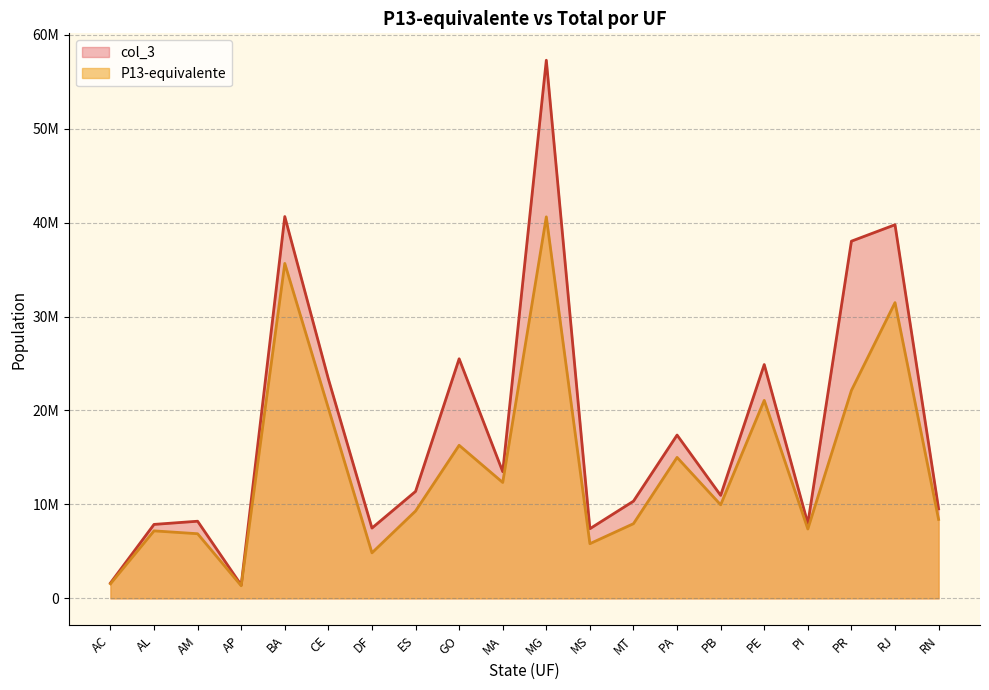

How many values in the col_3 series exceed 11383910?

9